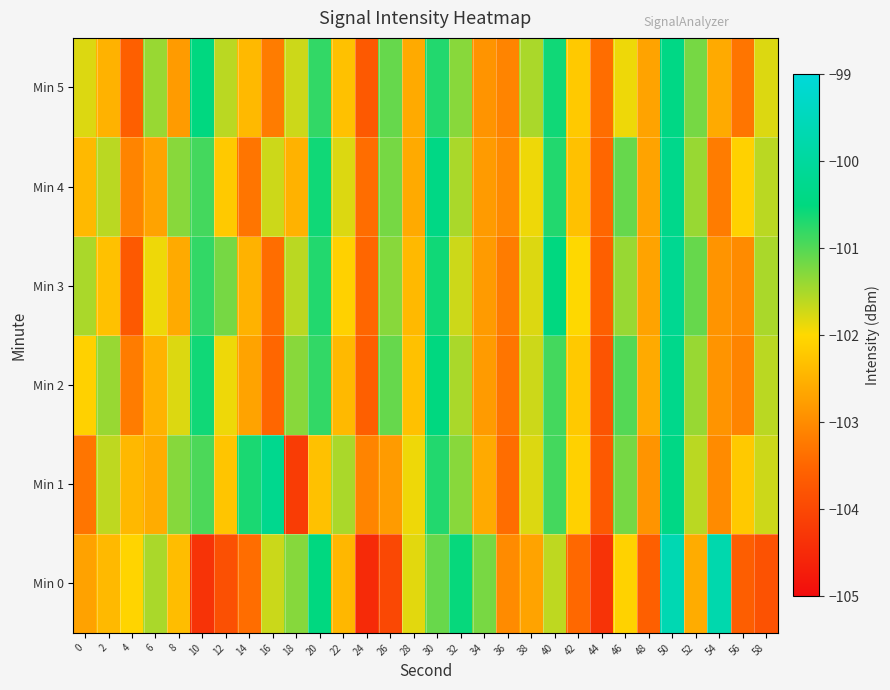

Which series has the widest spread of values?

Min 0